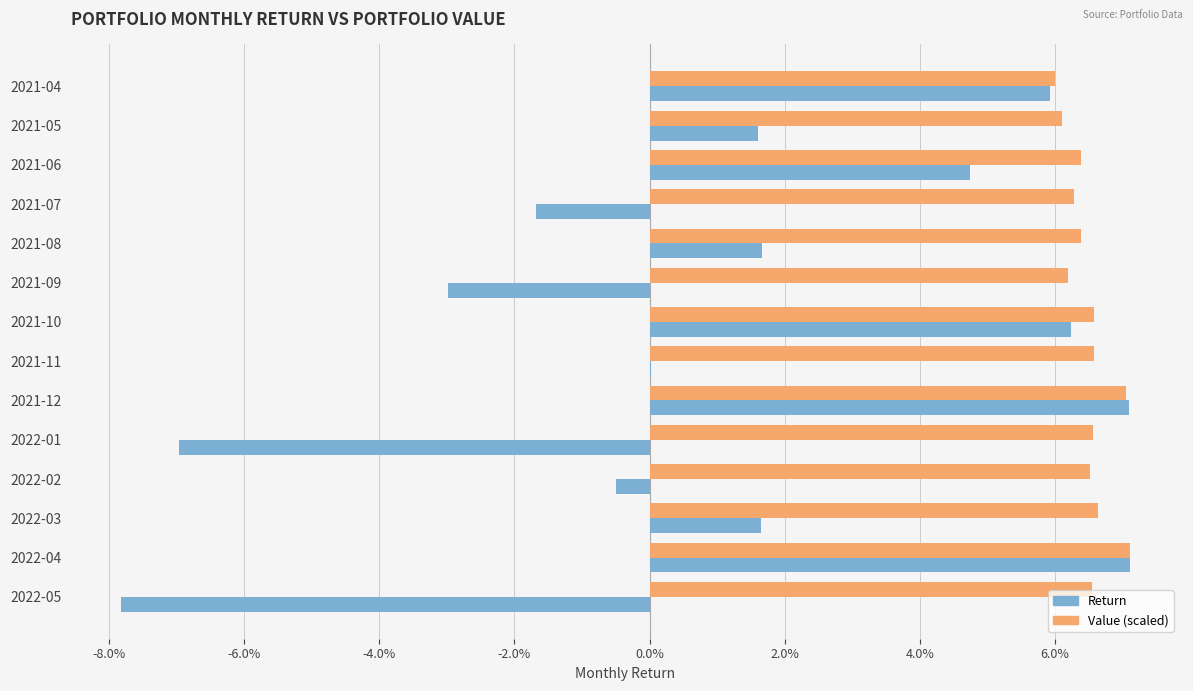

What are all the series names shown in the legend?

Return, Value (scaled)